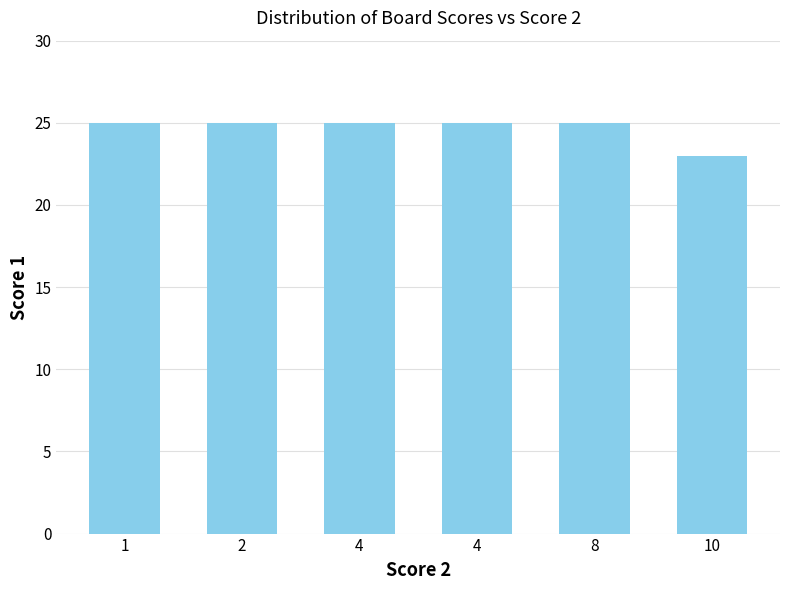

List the labels in order of value, smallest first.

10, 1, 2, 4, 4, 8